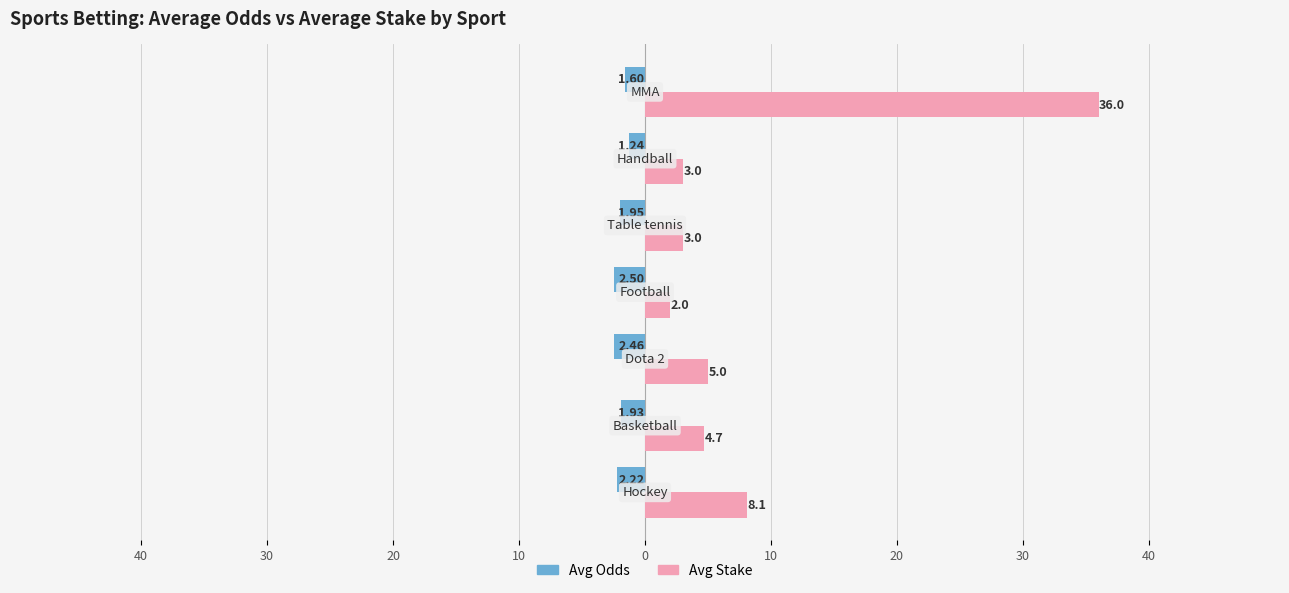

What is the greatest value displayed?

36.0